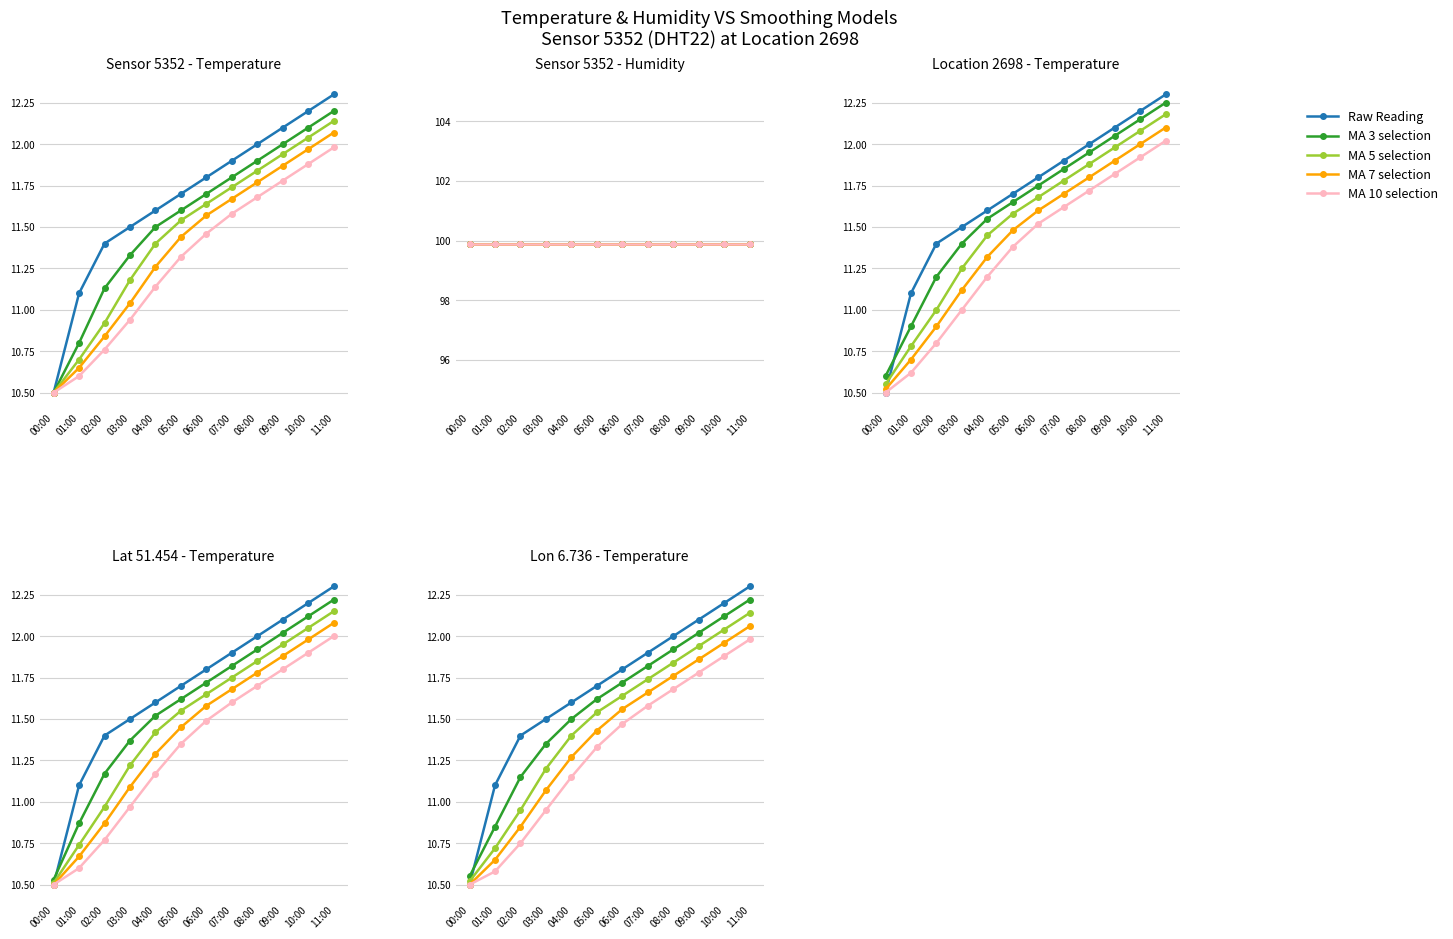

What is the smallest value displayed?

10.5